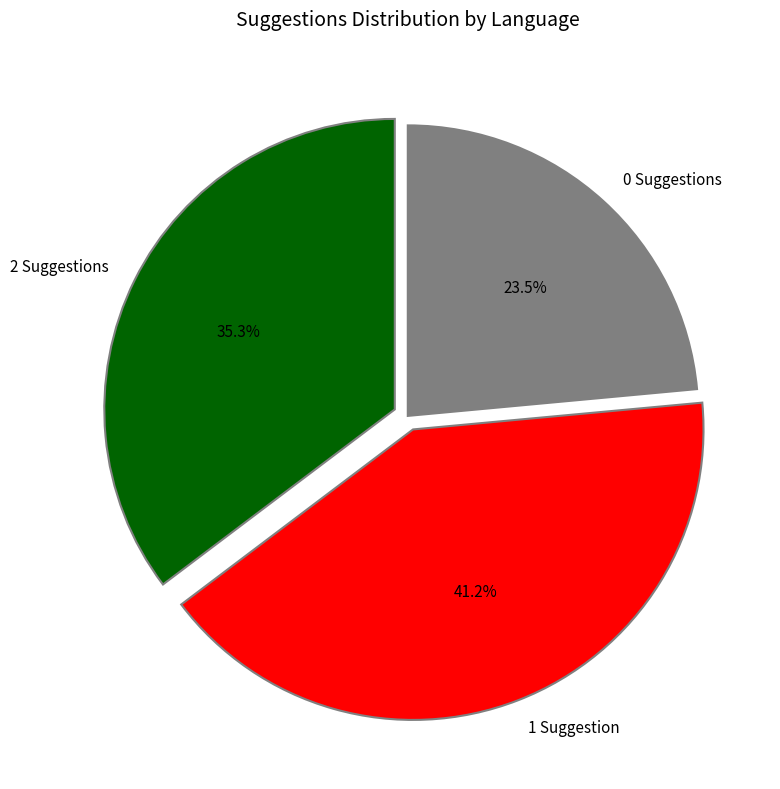

To the nearest percent, what is the average slice percentage?

33%